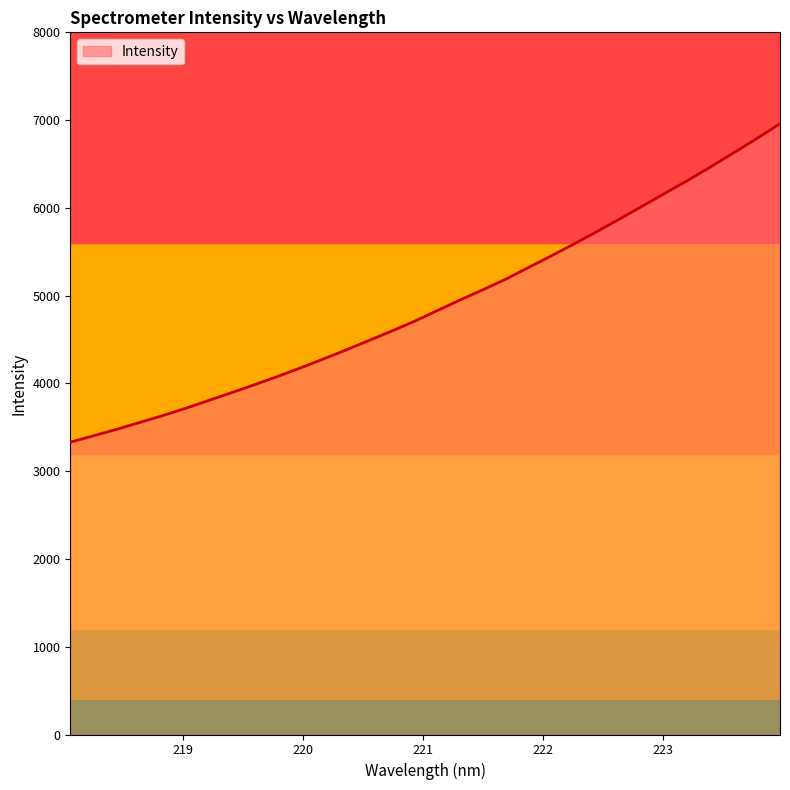

What is the maximum value shown in the chart?

6958.4